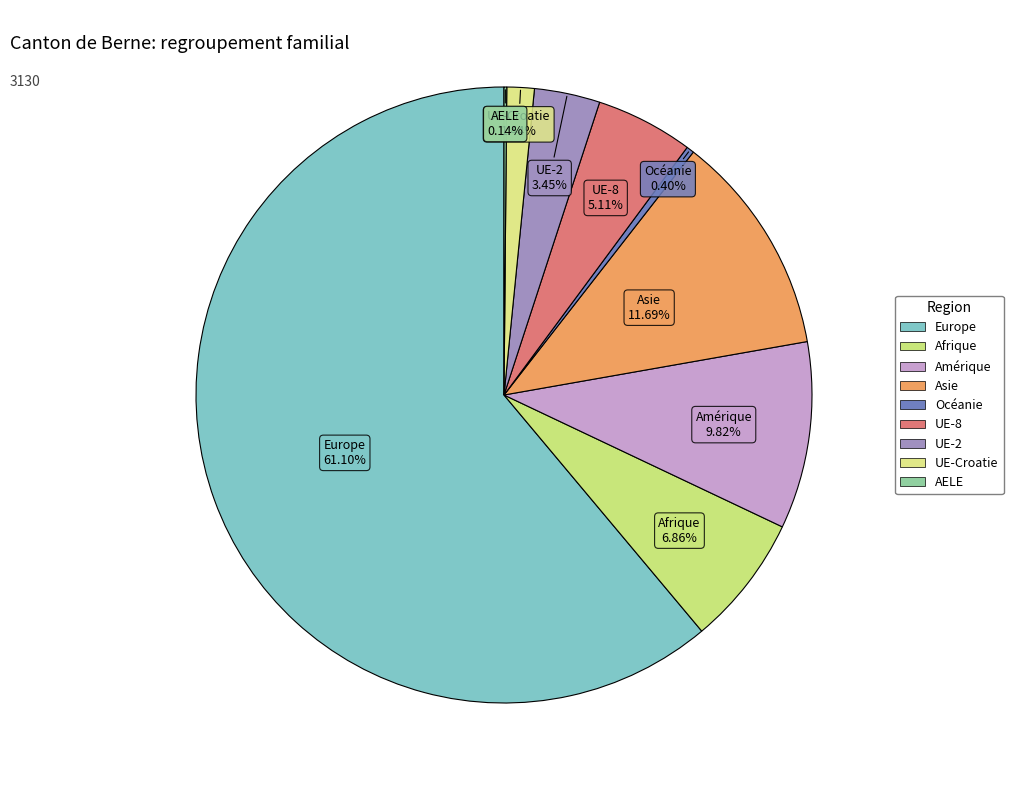

Which slice is the largest?

Europe